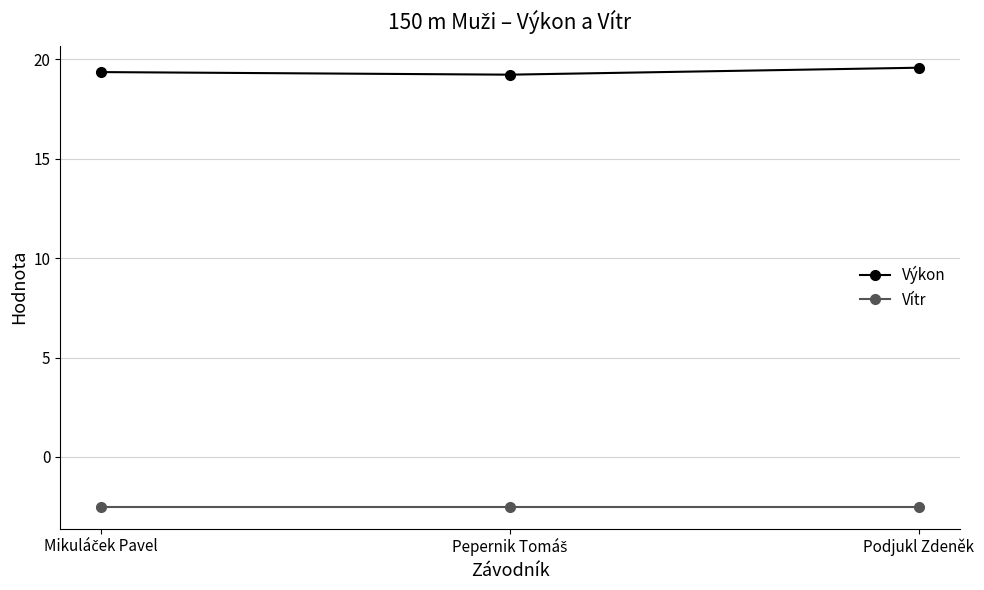

What is the approximate value of Výkon at Podjukl Zdeněk?

19.6